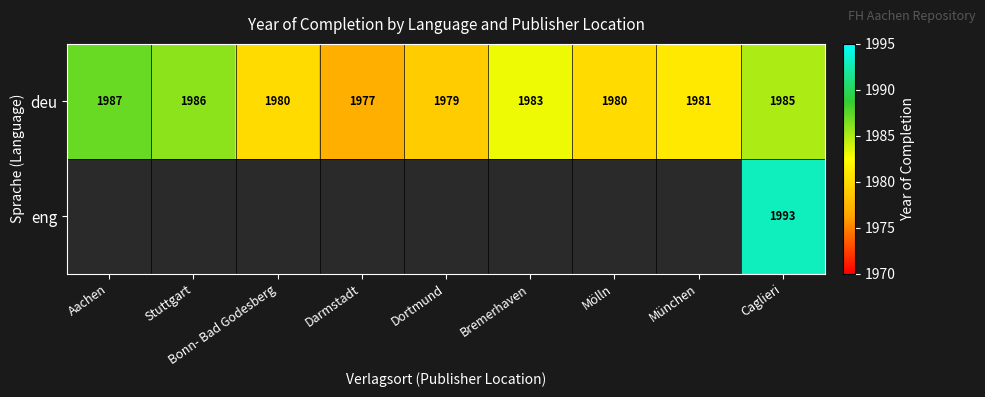

The deu series shows 1985 at Caglieri. True or false?

True